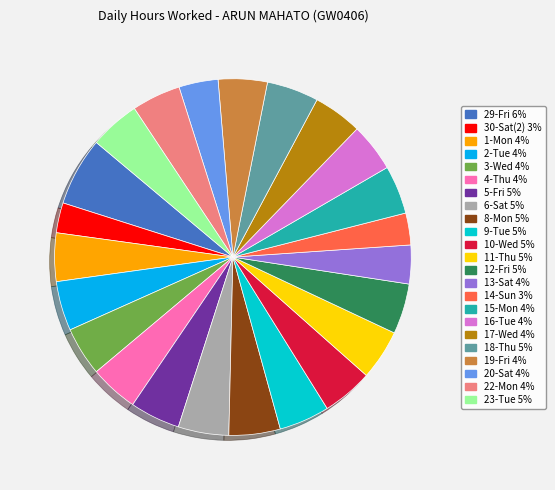

Is there a majority slice in this chart?

No